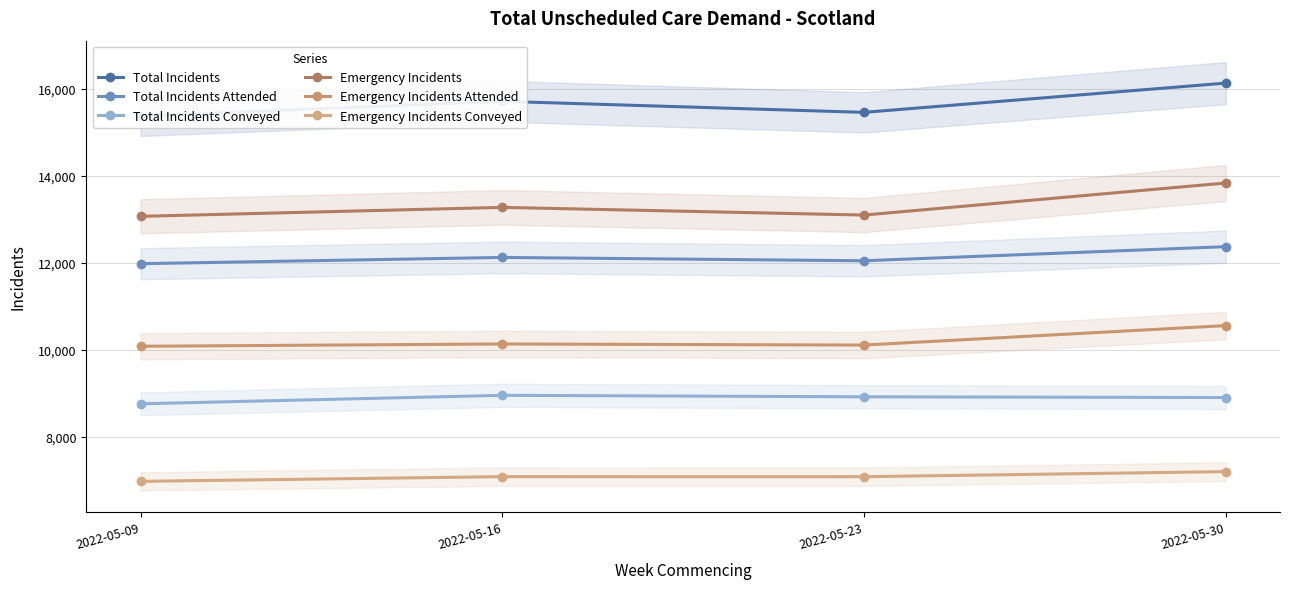

At how many categories does at least one series exceed 11536?

4